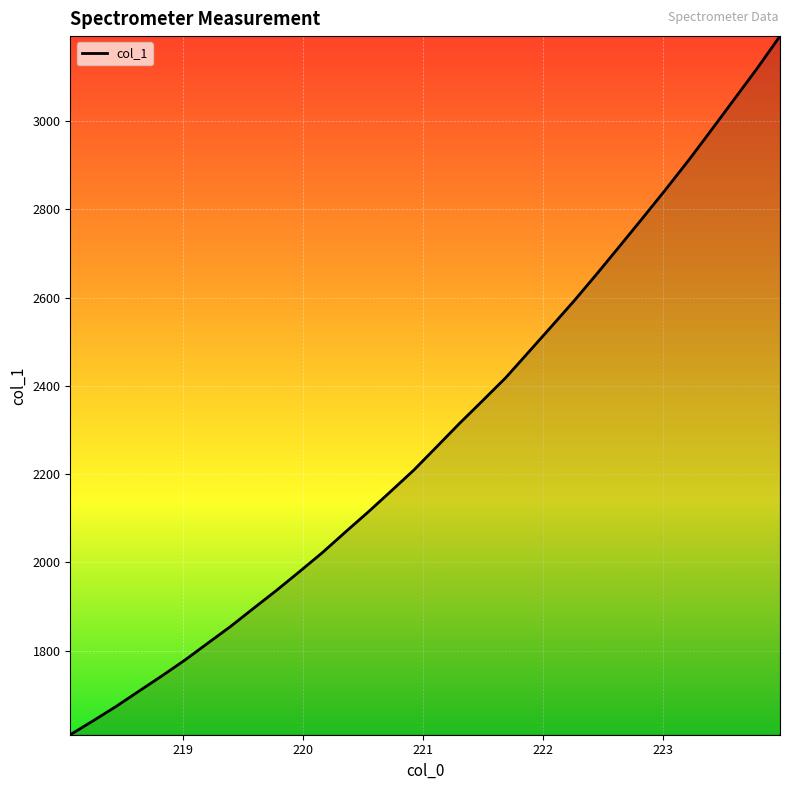

What is the maximum value shown in the chart?

3192.3